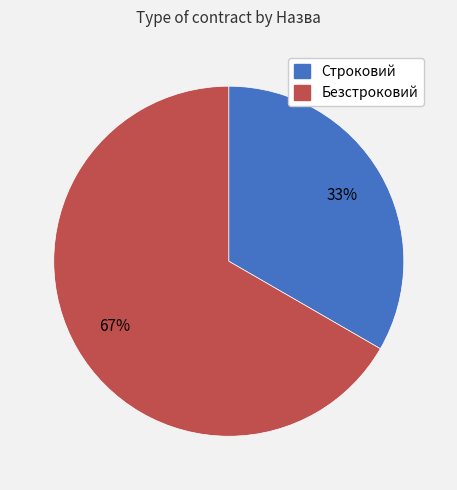

What is the ratio of the value at Строковий to the value at Безстроковий?

0.5